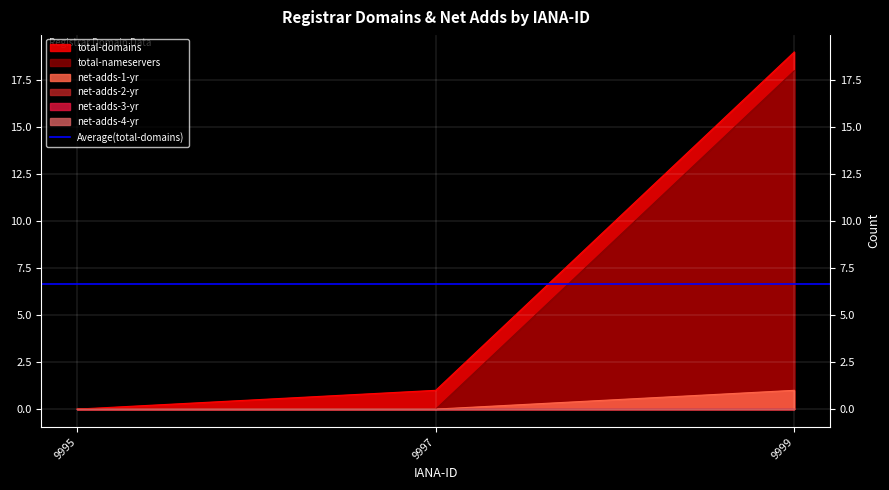

Which has a higher value, 9997 or 9999?

9999